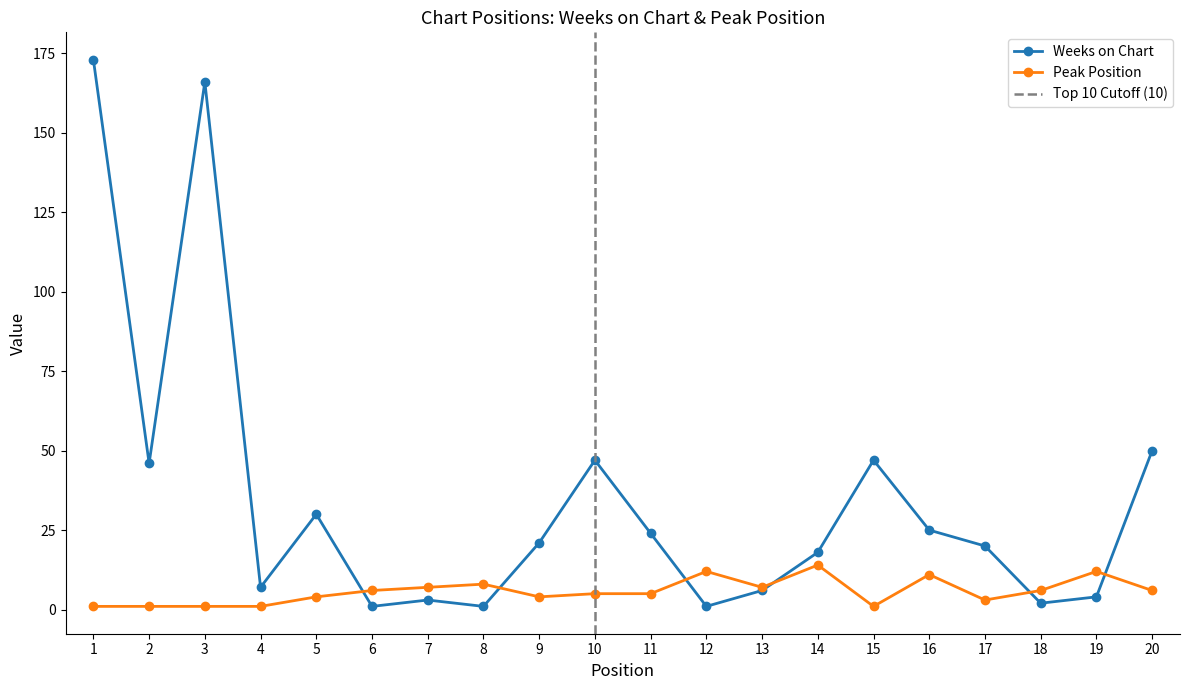

Is it true that Peak Position equals 5 at 8?

False